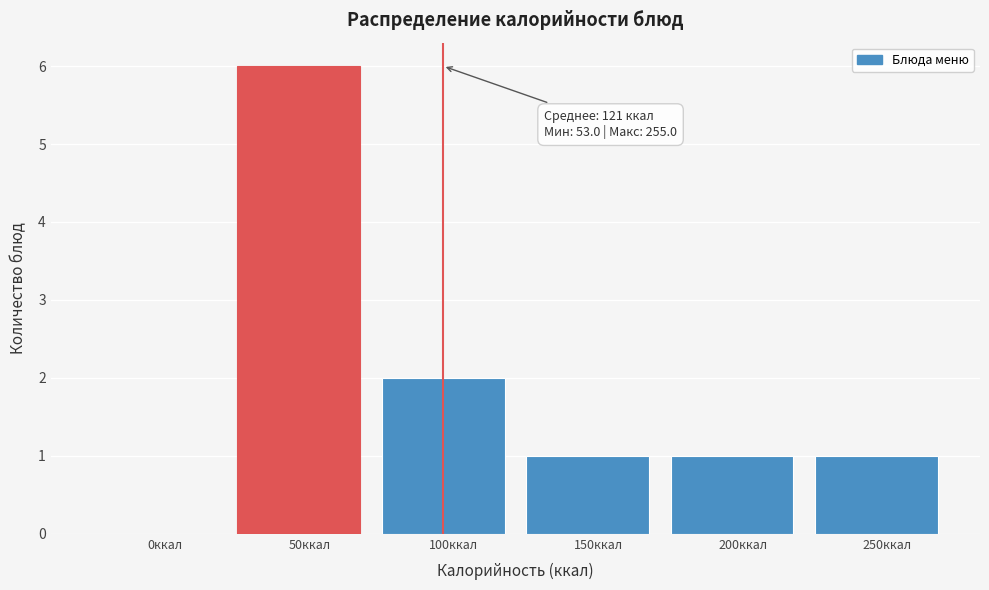

Reading left to right, transcribe all the data shown in this chart.

0ккал=0	50ккал=6	100ккал=2	150ккал=1	200ккал=1	250ккал=1